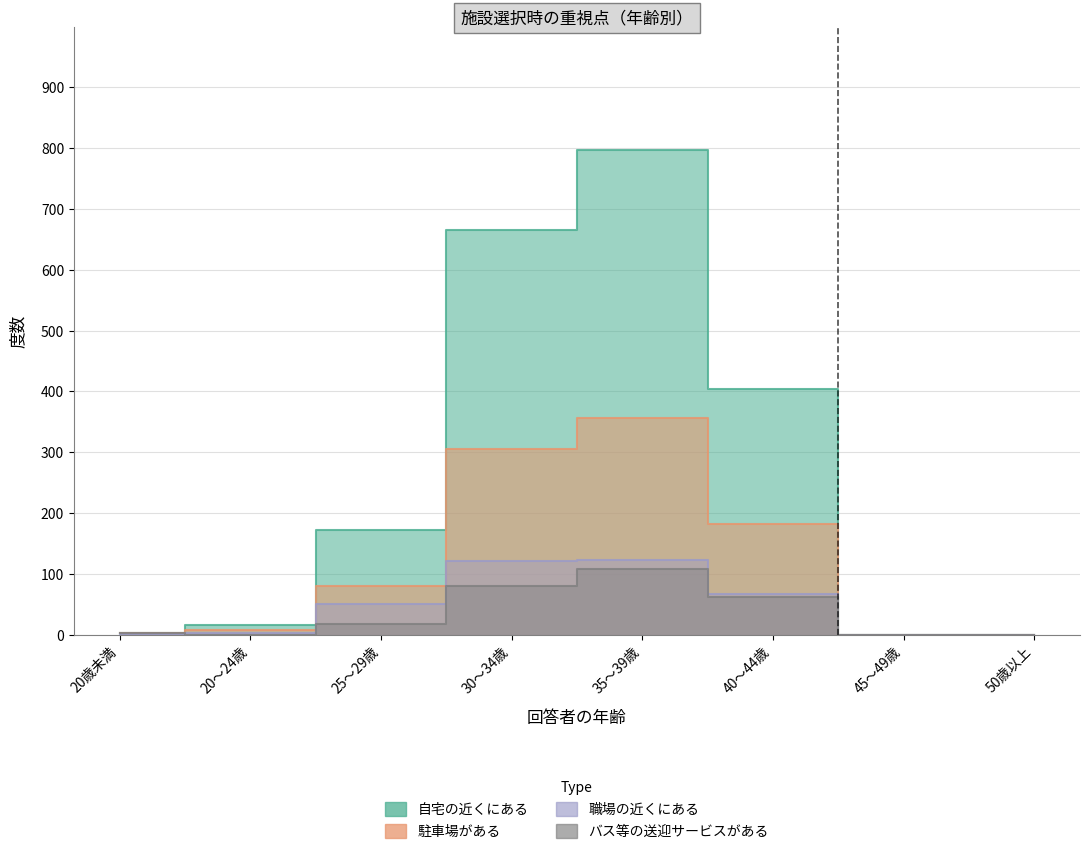

Where is the first local maximum for 自宅の近くにある?

35～39歳